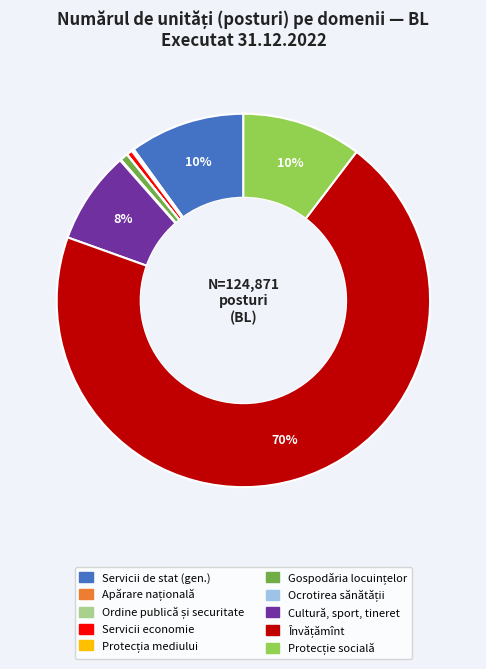

Is there any slice that represents more than half of the pie?

Yes